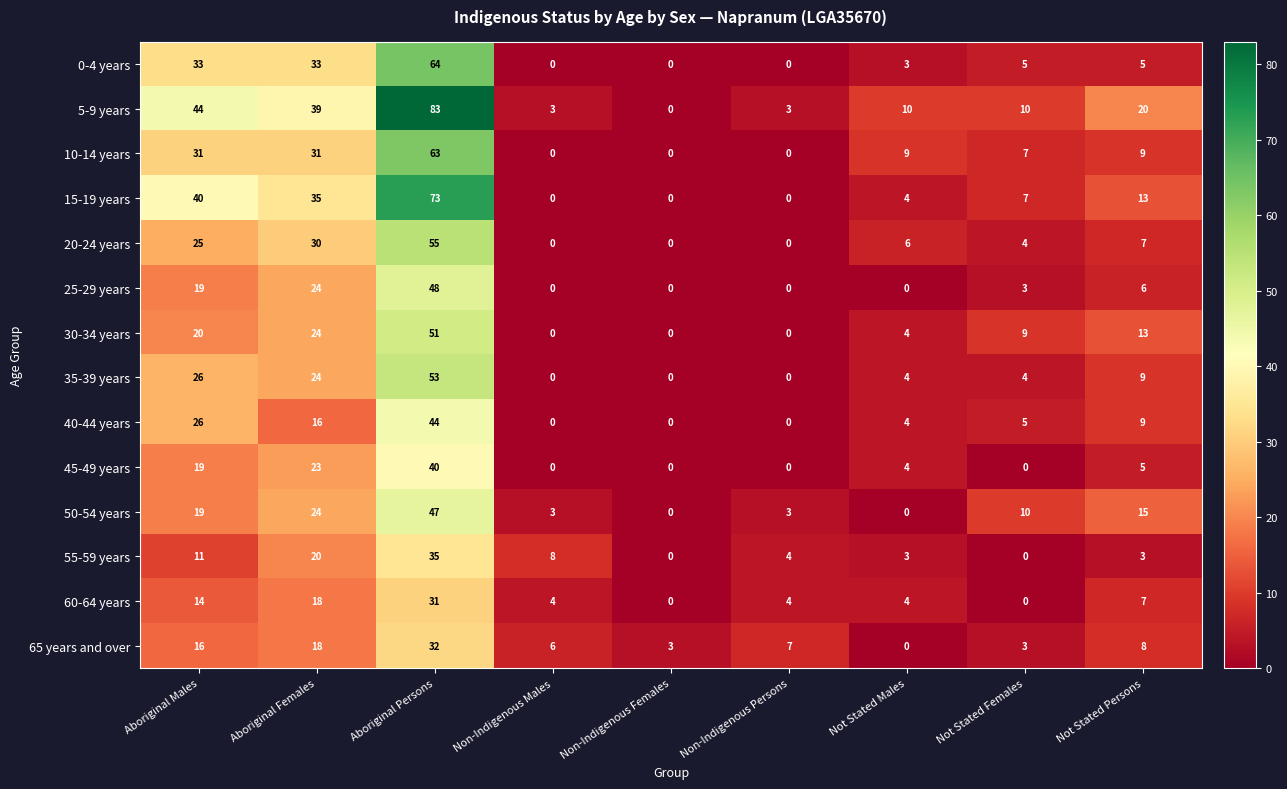

Rank the series by their maximum value, from lowest to highest.

60-64 years, 65 years and over, 55-59 years, 45-49 years, 40-44 years, 50-54 years, 25-29 years, 30-34 years, 35-39 years, 20-24 years, 10-14 years, 0-4 years, 15-19 years, 5-9 years